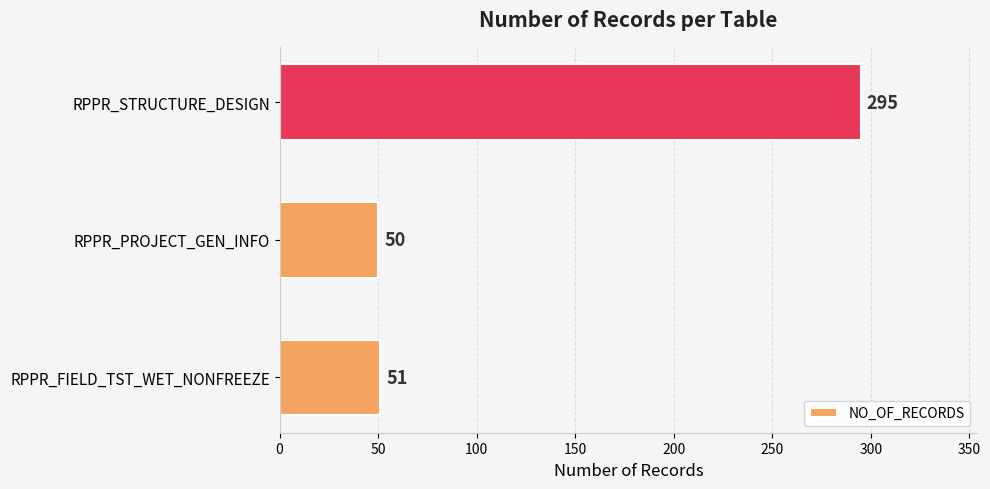

At which category does the chart reach its minimum across all series?

RPPR_PROJECT_GEN_INFO